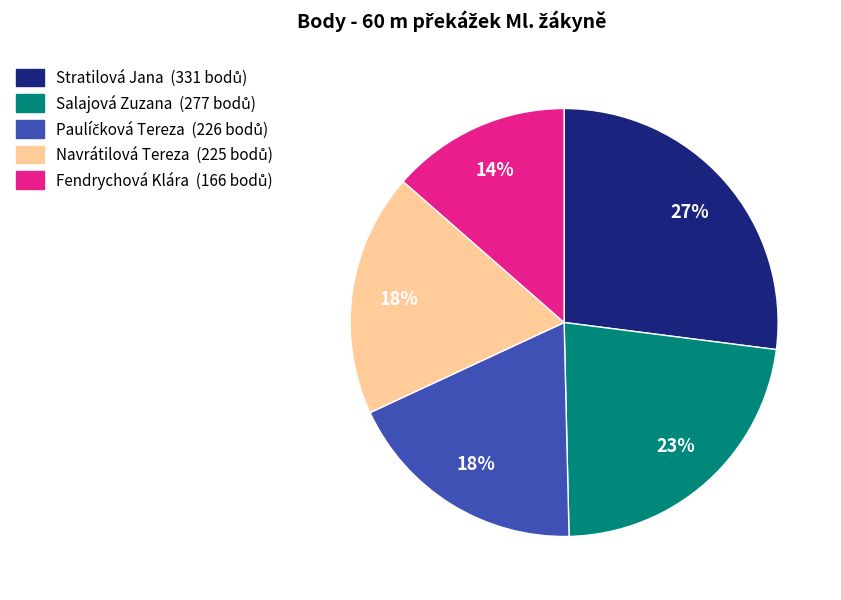

To the nearest percent, what is the average slice percentage?

20%